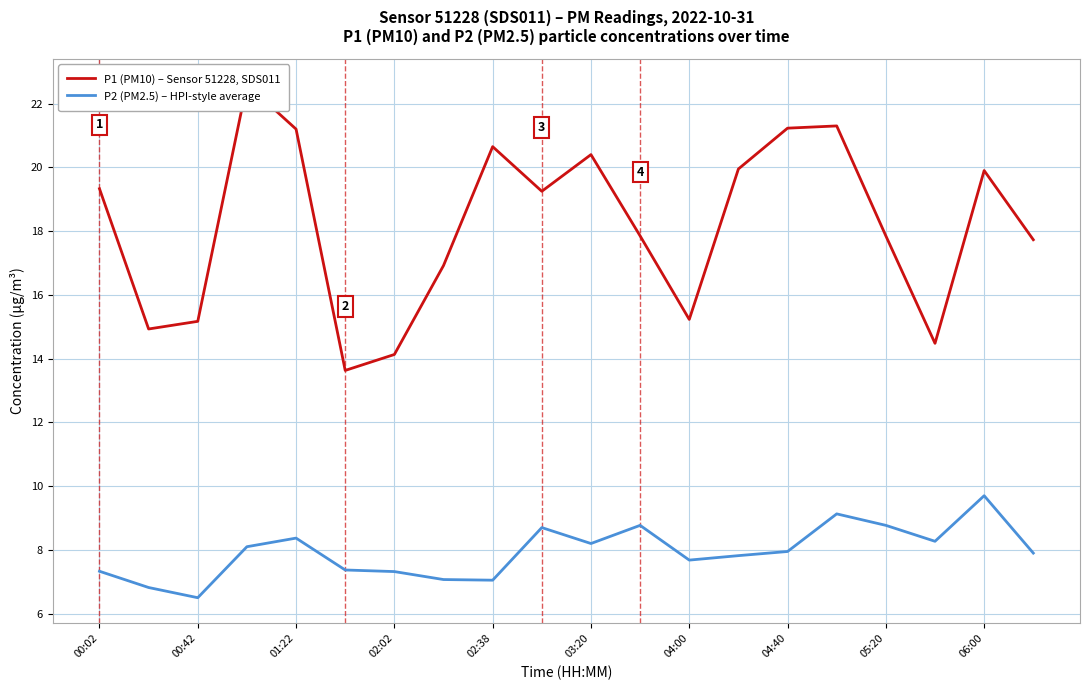

How many interior local peaks does the P1 (PM10) – Sensor 51228, SDS011 series have?

5